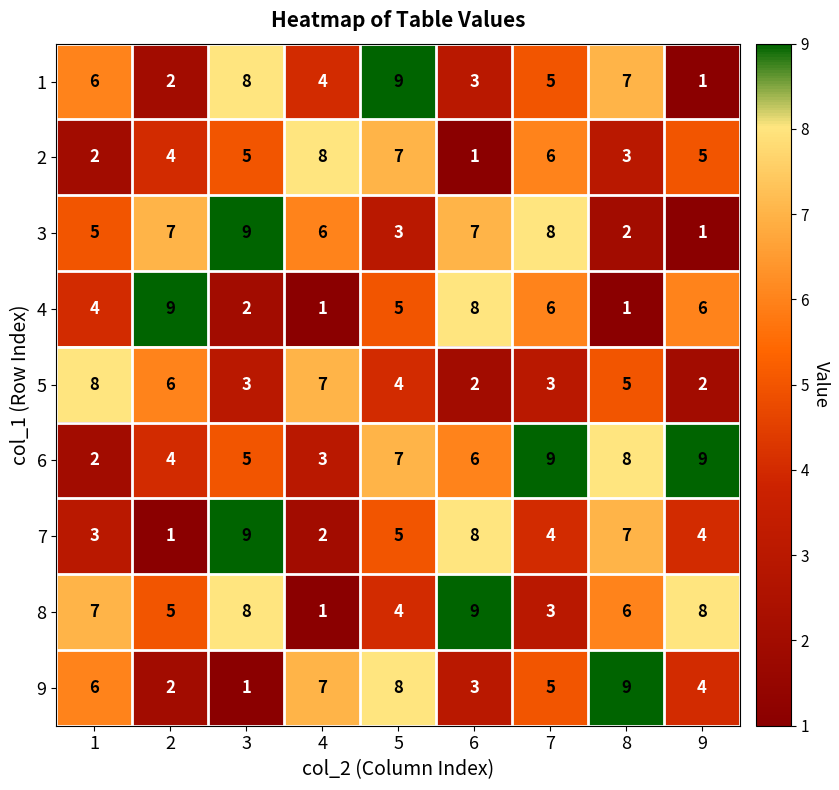

Which series changed the most between 3 and 8?

9